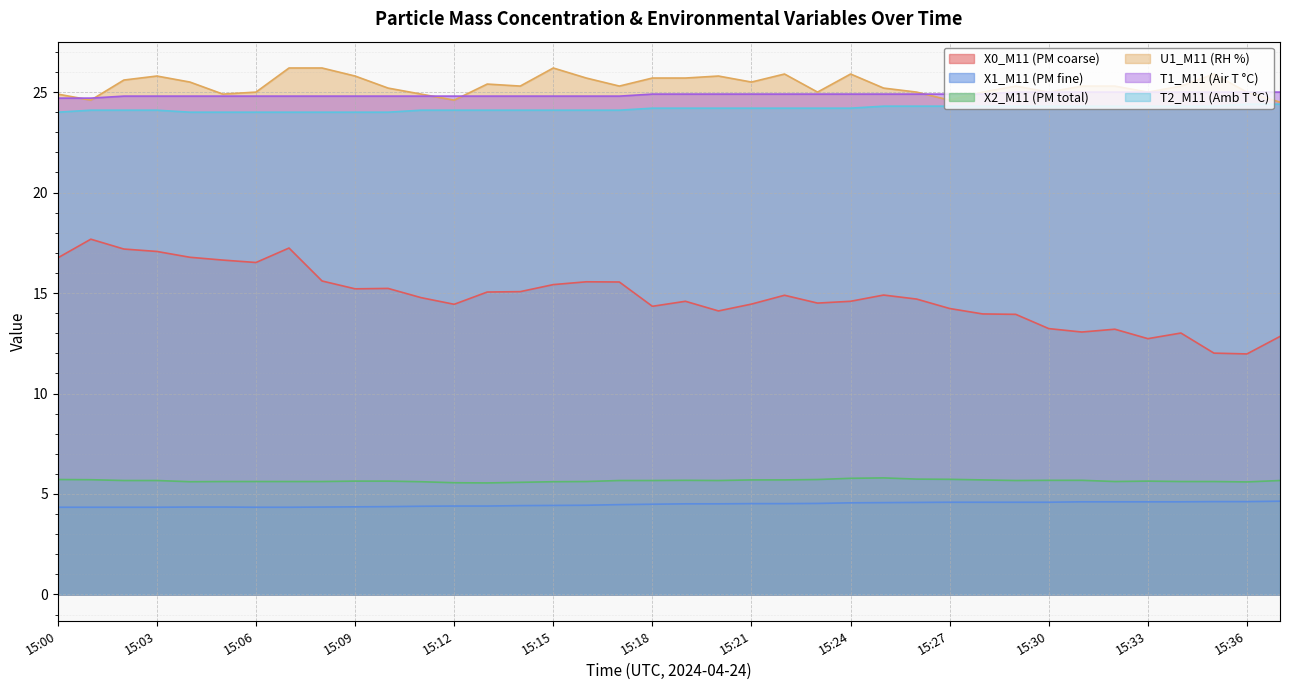

True or false: X2_M11 (PM total) and X1_M11 (PM fine) cross at least once.

False